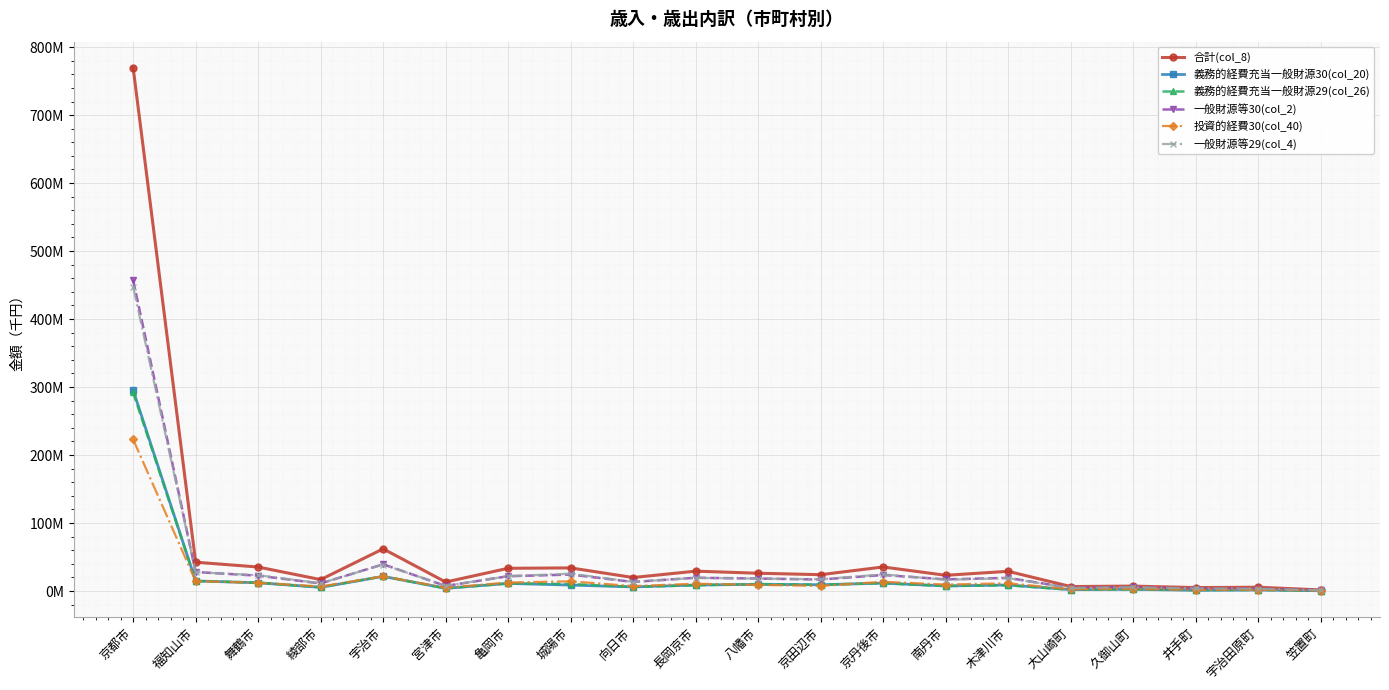

Reading right to left, list all the values displayed in this chart.

合計(col_8): 笠置町=1618739	宇治田原町=5601216	井手町=5076585	久御山町=7262697	大山崎町=6613691	木津川市=28986575	南丹市=23158392	京丹後市=35391660	京田辺市=24064223	八幡市=26183216	長岡京市=29238116	向日市=19875355	城陽市=34020334	亀岡市=33470588	宮津市=13251655	宇治市=62070855	綾部市=16806654	舞鶴市=35322815	福知山市=42396080	京都市=769548180
義務的経費充当一般財源30(col_20): 笠置町=432699	宇治田原町=1544306	井手町=1056082	久御山町=2570044	大山崎町=2055146	木津川市=8916352	南丹市=7459906	京丹後市=11656483	京田辺市=9240713	八幡市=9857179	長岡京市=8821772	向日市=6068789	城陽市=8755877	亀岡市=11215234	宮津市=3962623	宇治市=21567366	綾部市=5403696	舞鶴市=12180732	福知山市=14847255	京都市=295376879
義務的経費充当一般財源29(col_26): 笠置町=444051	宇治田原町=1551074	井手町=1624058	久御山町=2514612	大山崎町=2005974	木津川市=8469730	南丹市=7406071	京丹後市=11527833	京田辺市=9288903	八幡市=10253131	長岡京市=8529956	向日市=6022822	城陽市=10336165	亀岡市=11153273	宮津市=3957917	宇治市=21755452	綾部市=5543147	舞鶴市=12288038	福知山市=14756580	京都市=292052353
一般財源等30(col_2): 笠置町=1135657	宇治田原町=3473884	井手町=3328256	久御山町=5685728	大山崎町=4572515	木津川市=19370267	南丹市=17180909	京丹後市=23612918	京田辺市=16917572	八幡市=18368670	長岡京市=19528168	向日市=13381017	城陽市=24240325	亀岡市=21805316	宮津市=7450525	宇治市=39335205	綾部市=11120585	舞鶴市=22585933	福知山市=27976608	京都市=457259186
投資的経費30(col_40): 笠置町=692266	宇治田原町=1947033	井手町=1700176	久御山町=3205134	大山崎町=2662307	木津川市=11338276	南丹市=9537129	京丹後市=13563556	京田辺市=7609659	八幡市=9061293	長岡京市=10726205	向日市=7228057	城陽市=14324982	亀岡市=12457509	宮津市=4984096	宇治市=21616273	綾部市=6711437	舞鶴市=12123032	福知山市=14544799	京都市=222896400
一般財源等29(col_4): 笠置町=1082772	宇治田原町=3426187	井手町=3851216	久御山町=5724704	大山崎町=4506691	木津川市=18882722	南丹市=16605240	京丹後市=24494986	京田辺市=17327361	八幡市=18263844	長岡京市=19370916	向日市=13465960	城陽市=25526871	亀岡市=21839557	宮津市=7772637	宇治市=38898493	綾部市=11422182	舞鶴市=23308247	福知山市=27741329	京都市=447319054